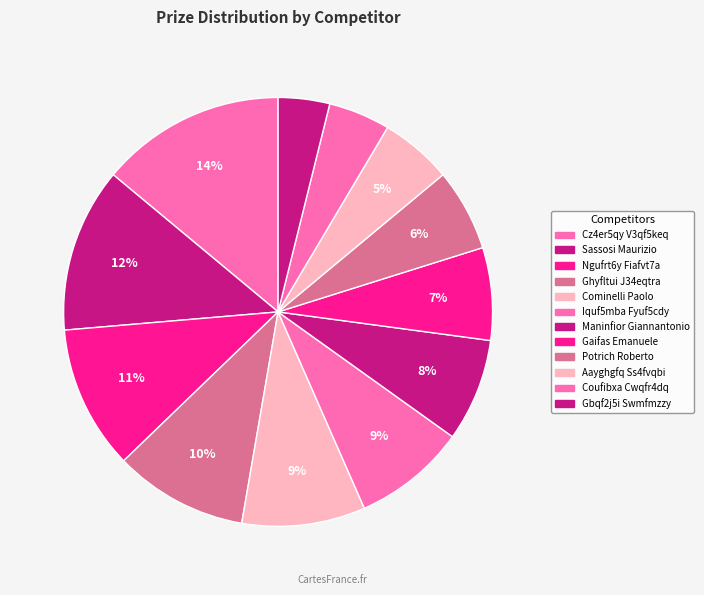

Which category has the biggest portion of the pie?

Cz4er5qy V3qf5keq